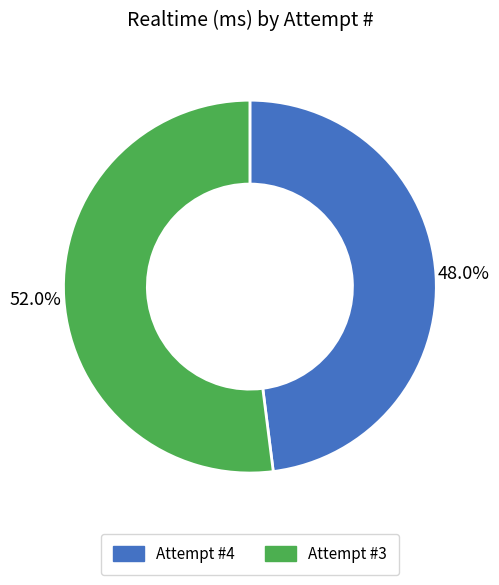

What is the majority slice?

Attempt #3